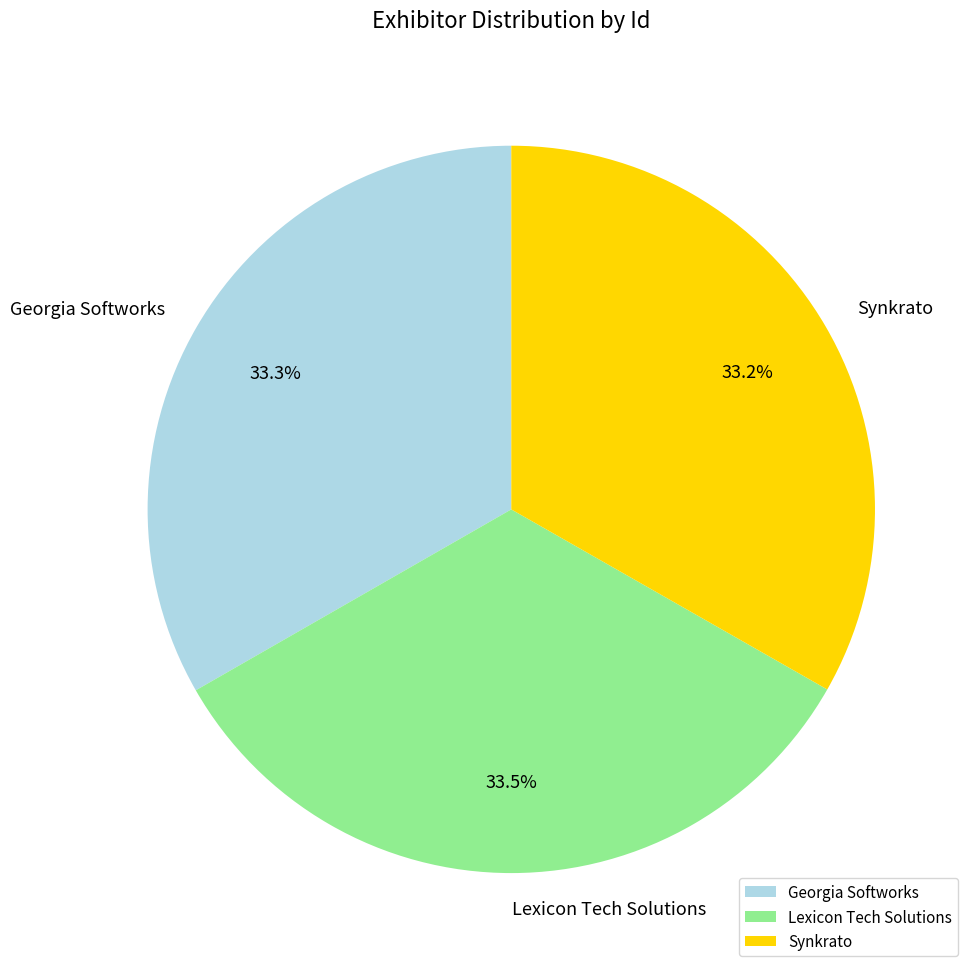

Combined, do Georgia Softworks and Lexicon Tech Solutions account for over 50%?

Yes